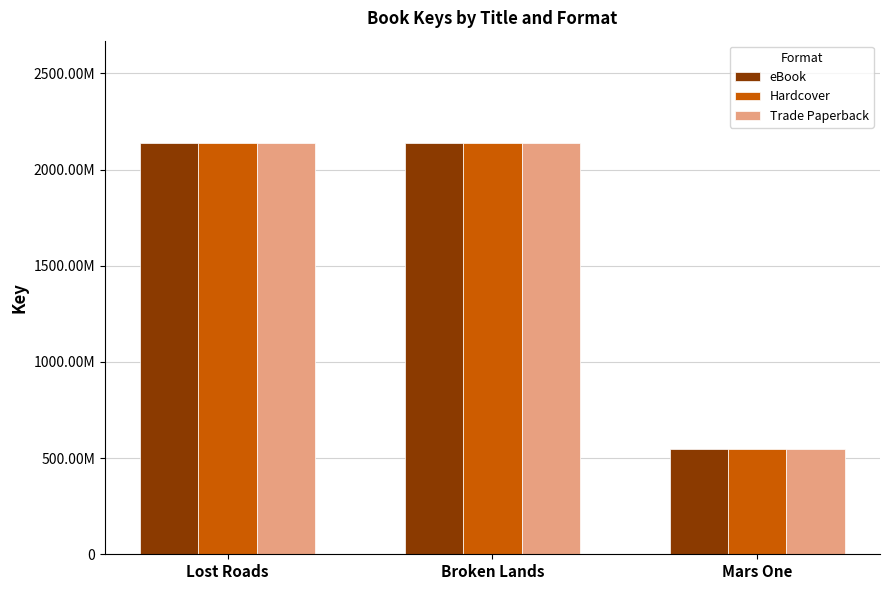

What is the difference between the Trade Paperback values at Broken Lands and Mars One?

1587136806